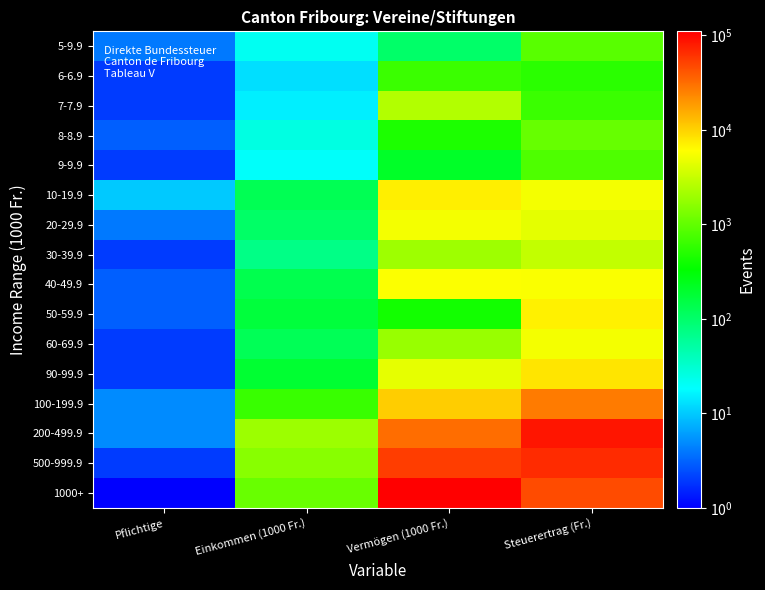

At how many categories does at least one series exceed 99655?

1